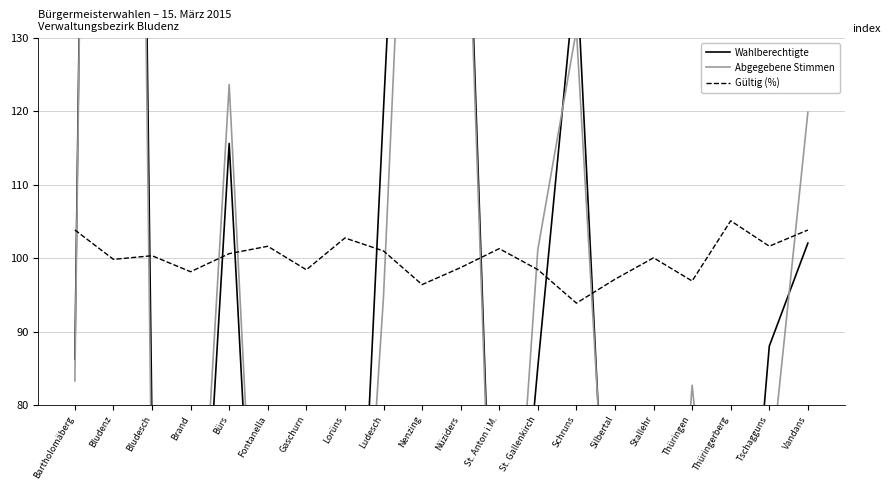

Reading right to left, list all the values displayed in this chart.

Wahlberechtigte: Vandans=102.1	Tschagguns=88.0	Thüringerberg=25.8	Thüringen=78.6	Stallehr=10.4	Silbertal=32.9	Schruns=140.1	St. Gallenkirch=85.2	St. Anton i.M.=27.0	Nüziders=182.2	Nenzing=226.3	Ludesch=120.3	Lorüns=10.4	Gaschurn=60.1	Fontanella=15.7	Bürs=115.6	Brand=26.4	Bludesch=76.8	Bludenz=489.9	Bartholomäberg=86.2
Abgegebene Stimmen: Vandans=119.9	Tschagguns=69.2	Thüringerberg=30.6	Thüringen=82.7	Stallehr=12.1	Silbertal=39.7	Schruns=131.1	St. Gallenkirch=101.2	St. Anton i.M.=25.1	Nüziders=178.4	Nenzing=212.7	Ludesch=94.8	Lorüns=13.8	Gaschurn=72.6	Fontanella=20.1	Bürs=123.6	Brand=34.1	Bludesch=64.7	Bludenz=490.4	Bartholomäberg=83.3
Gültig (%): Vandans=103.8	Tschagguns=101.6	Thüringerberg=105.1	Thüringen=96.9	Stallehr=100.1	Silbertal=97.1	Schruns=93.9	St. Gallenkirch=98.4	St. Anton i.M.=101.3	Nüziders=98.7	Nenzing=96.4	Ludesch=101.0	Lorüns=102.8	Gaschurn=98.4	Fontanella=101.6	Bürs=100.6	Brand=98.2	Bludesch=100.3	Bludenz=99.8	Bartholomäberg=103.8